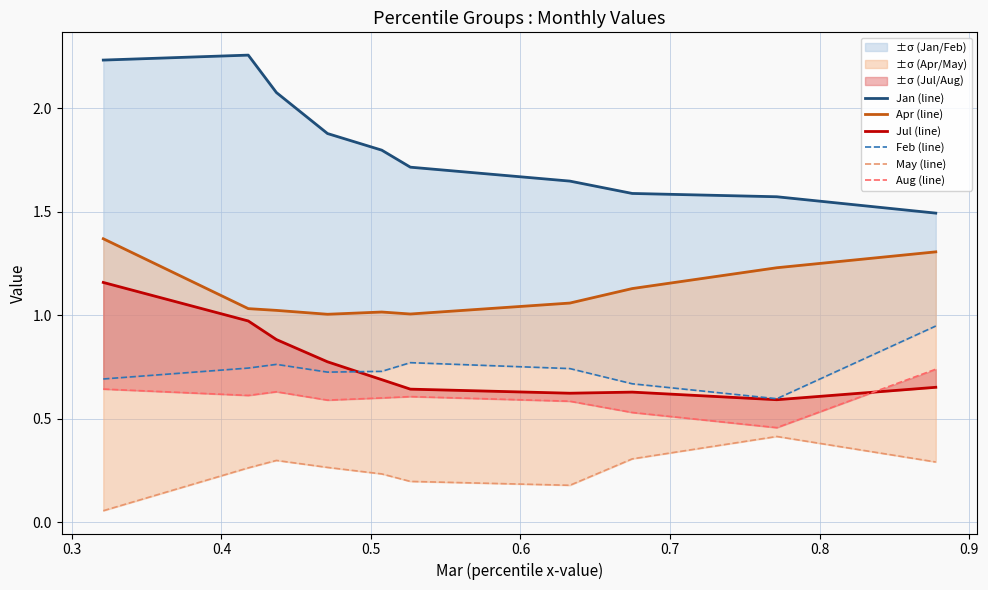

What is the minimum value for Jan (line)?

1.5